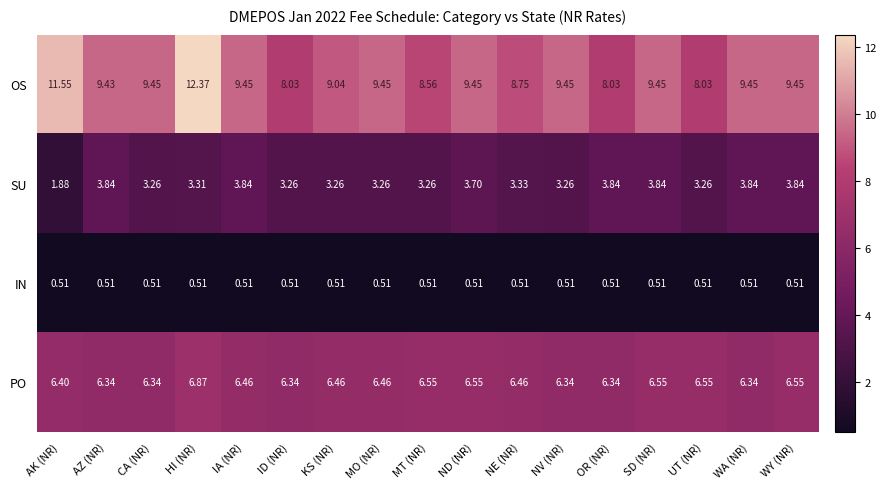

List the series in order of their peak value, lowest first.

IN, SU, PO, OS